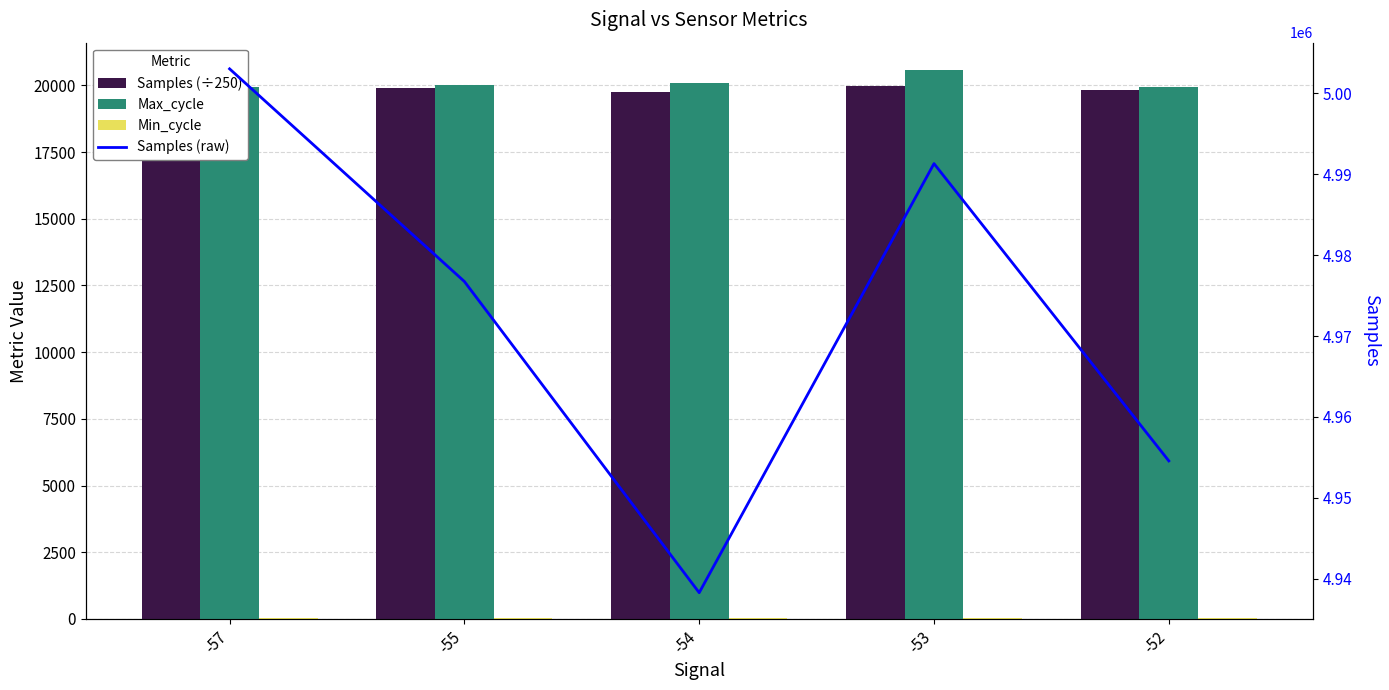

At -54, list the series in order from largest to smallest.

Samples (raw), Max_cycle, Samples (÷250), Min_cycle